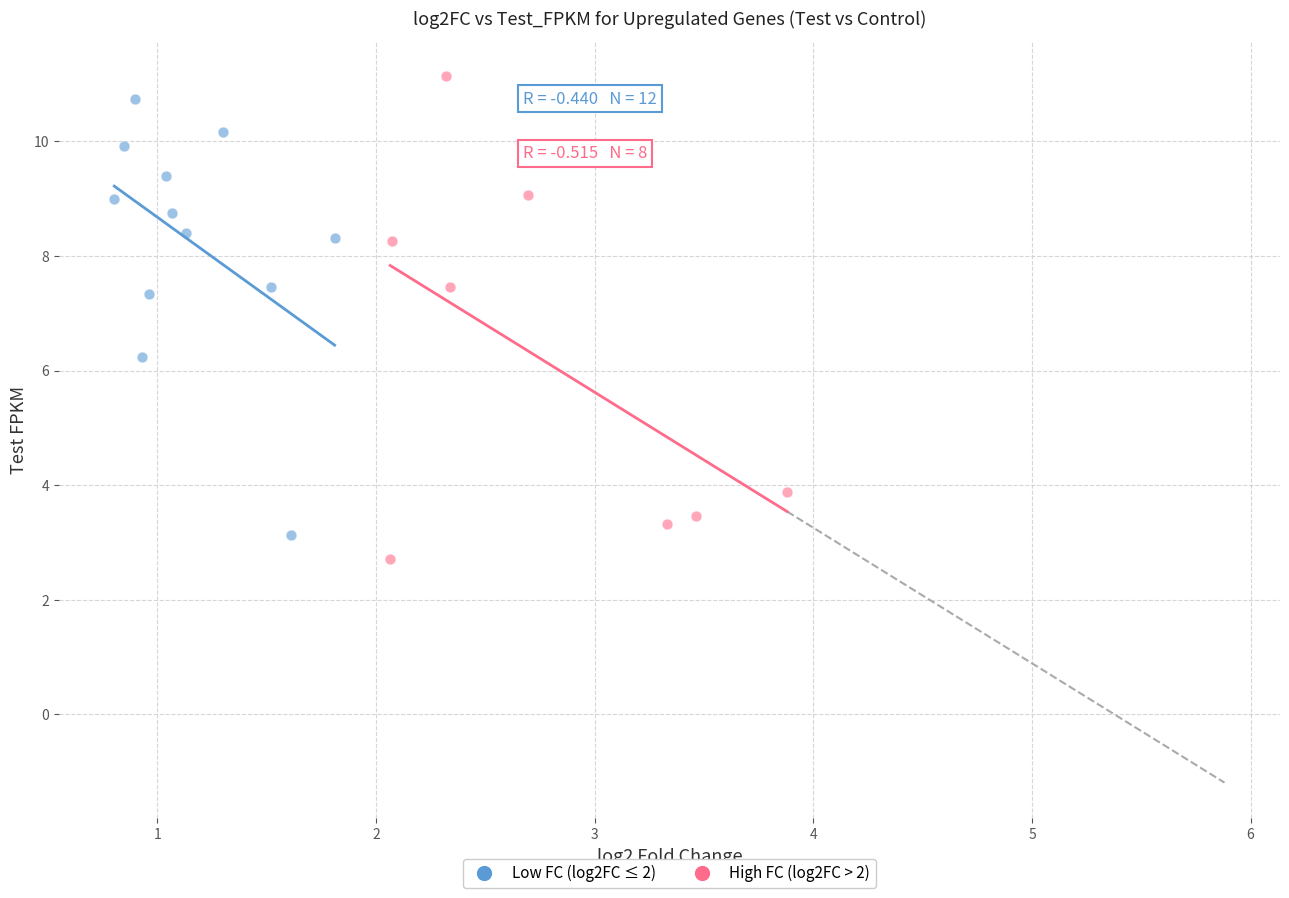

What are all the series names shown in the legend?

Low FC (log2FC ≤ 2), High FC (log2FC > 2)